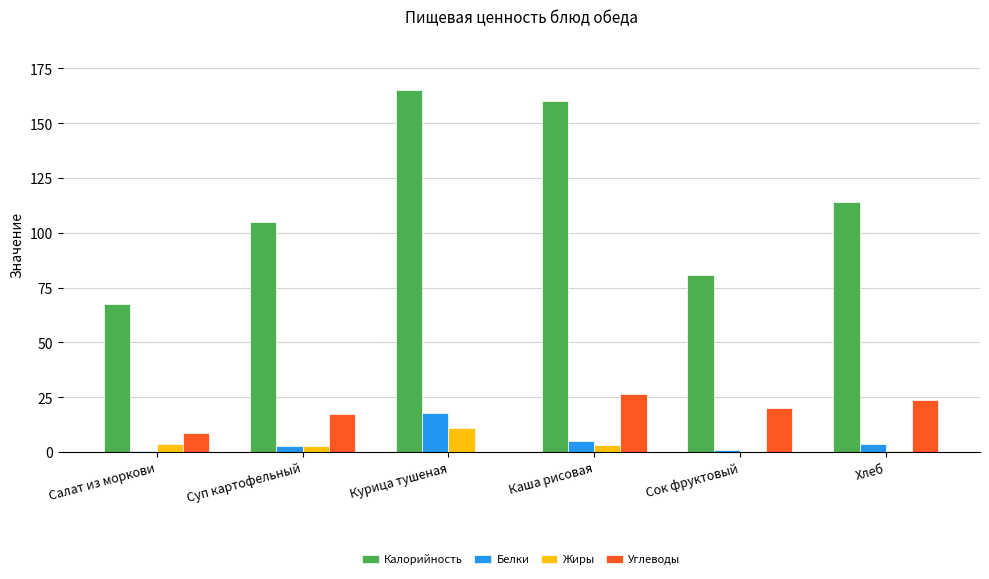

Which series changed the most between Каша рисовая and Хлеб?

Калорийность